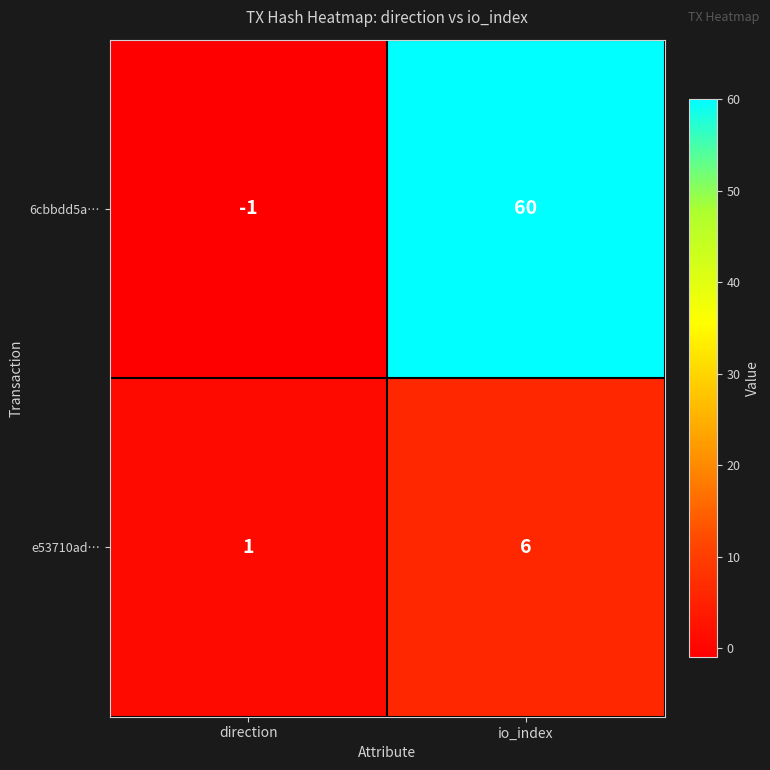

The e53710ad… series shows 2 at direction. True or false?

False